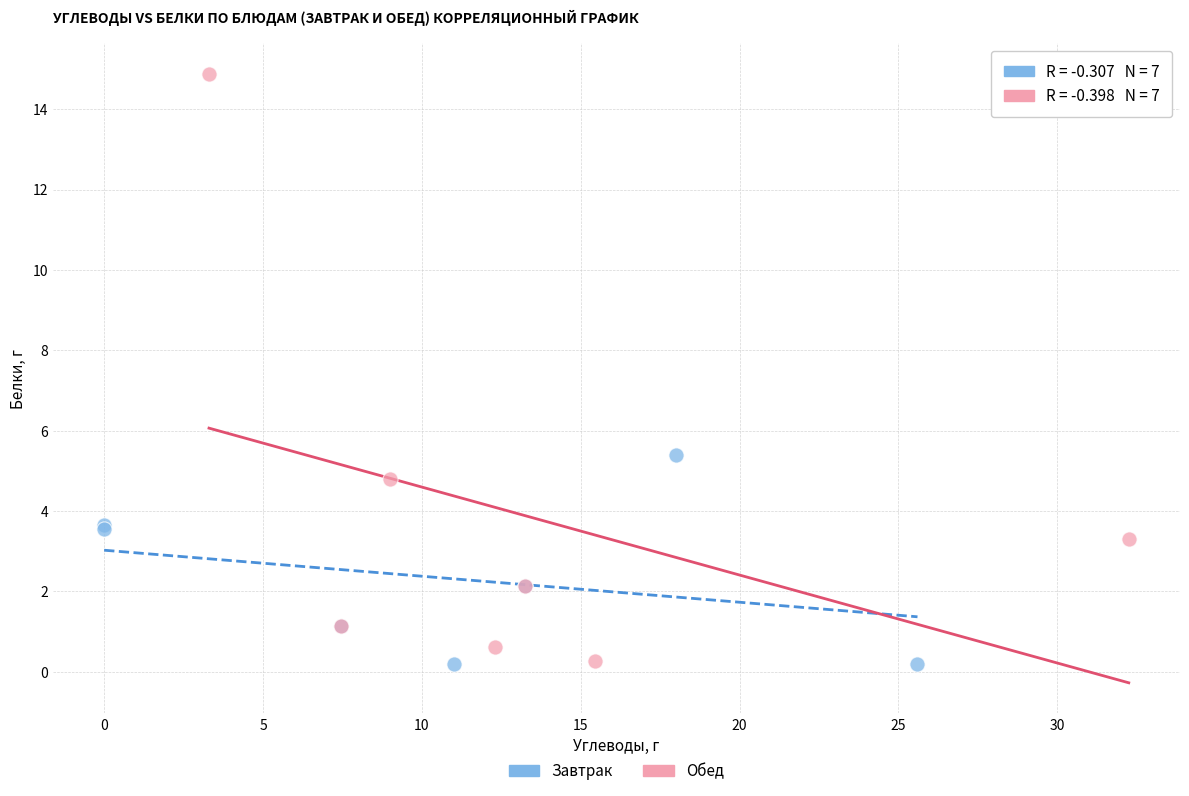

Which series has the largest Y range (max minus min)?

Обед